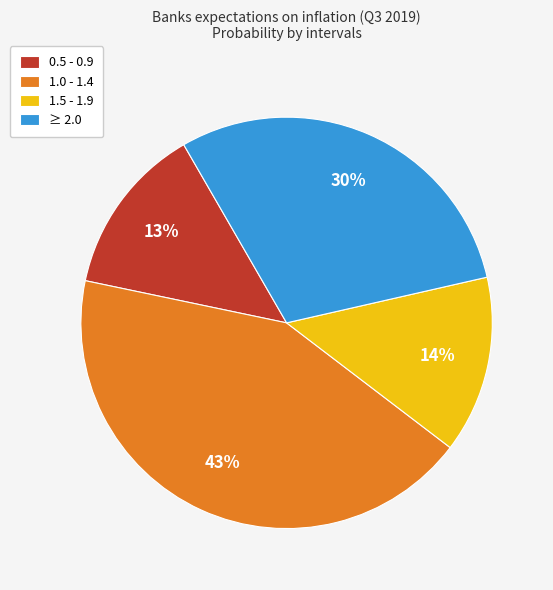

To the nearest percent, what is the difference between the largest and smallest slice percentages?

30%